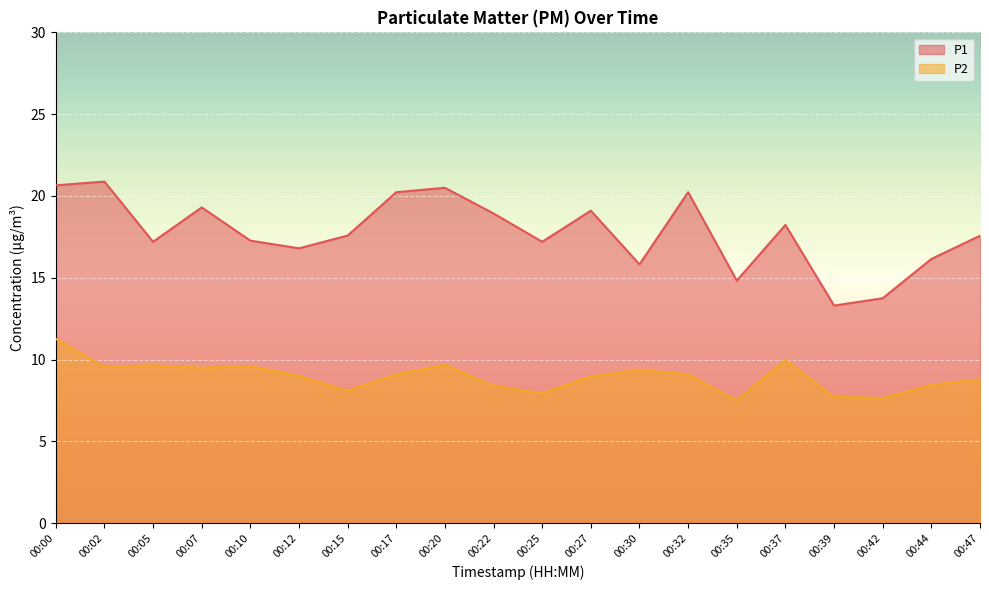

What is the sum of the P1 values at 00:20 and 00:00?

41.1